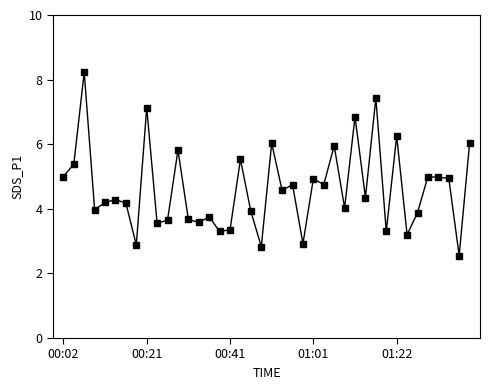

True or false: the data has more than 2 interior local peaks.

True